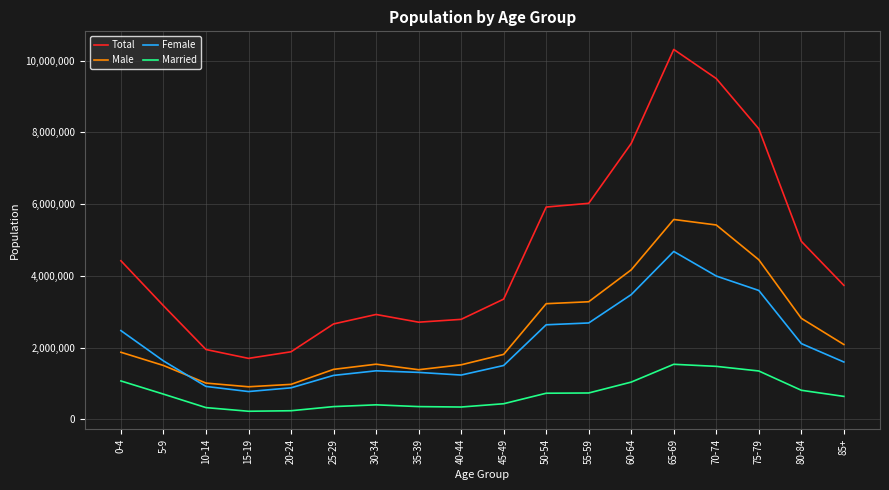

What are all the series names shown in the legend?

Total, Male, Female, Married